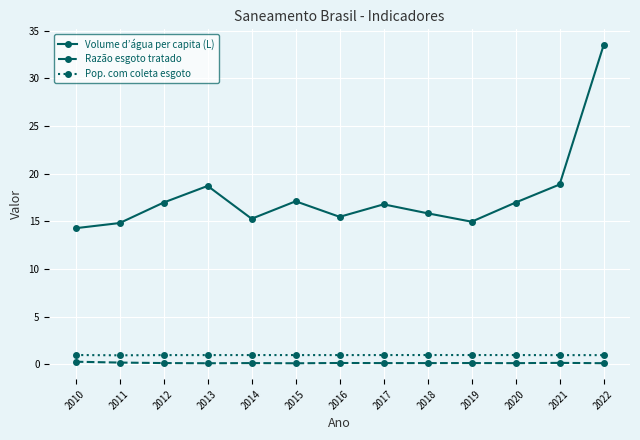

How many series are shown in this chart?

3